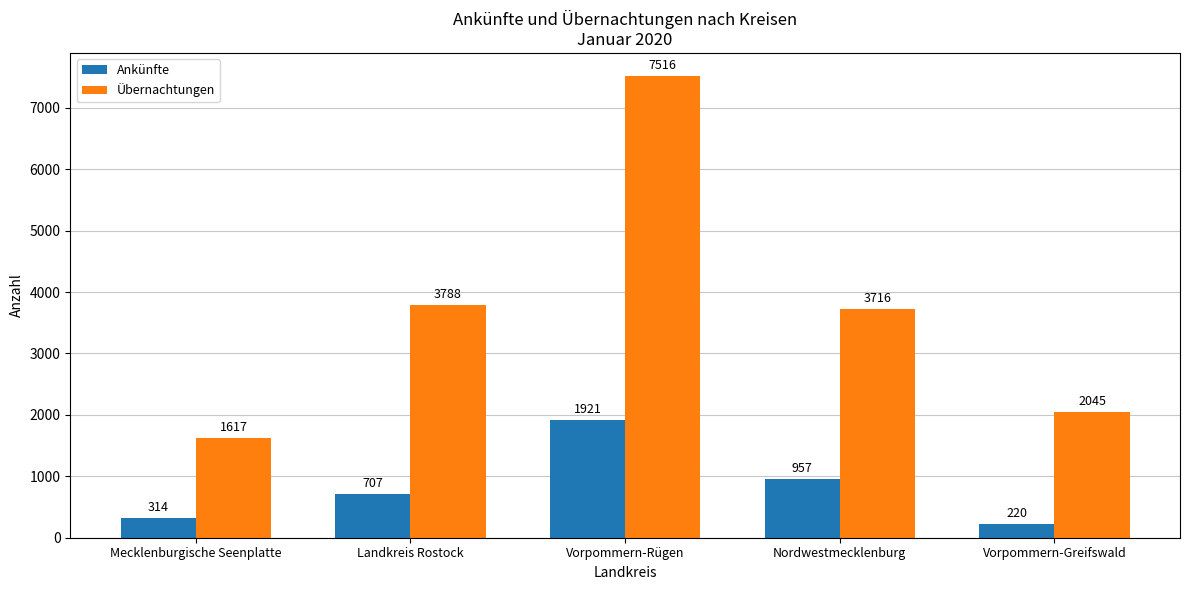

Rank the series by their average value, from lowest to highest.

Ankünfte, Übernachtungen